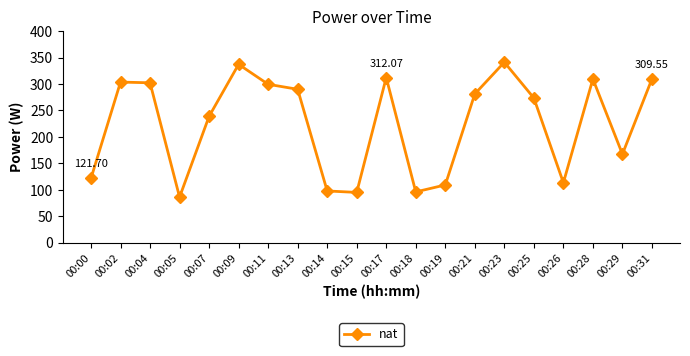

Which label corresponds to the largest value in the chart?

00:23